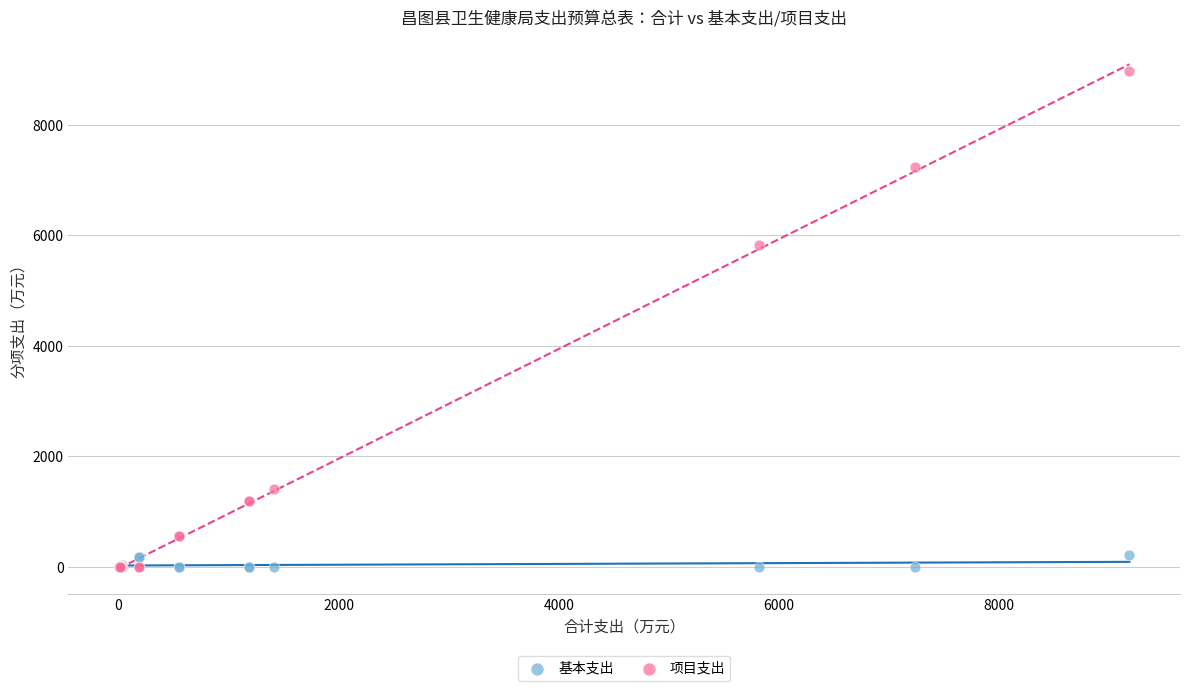

What are all the series names shown in the legend?

基本支出, 项目支出